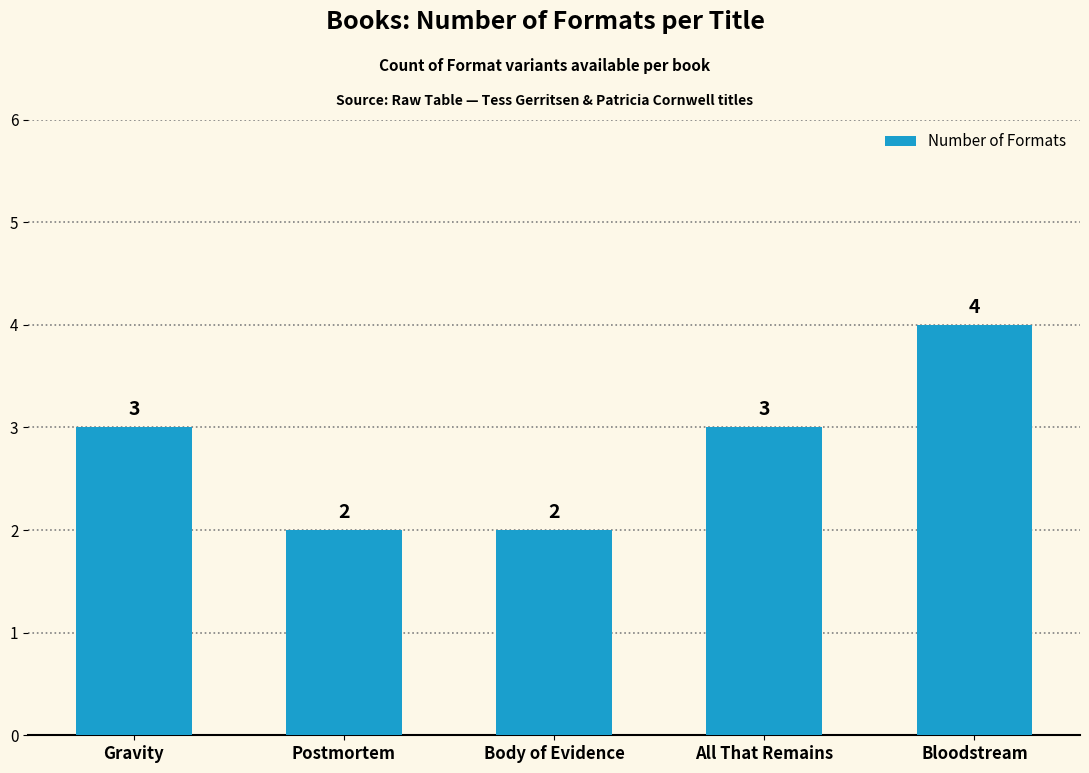

Is it true that the value at All That Remains is 1?

False